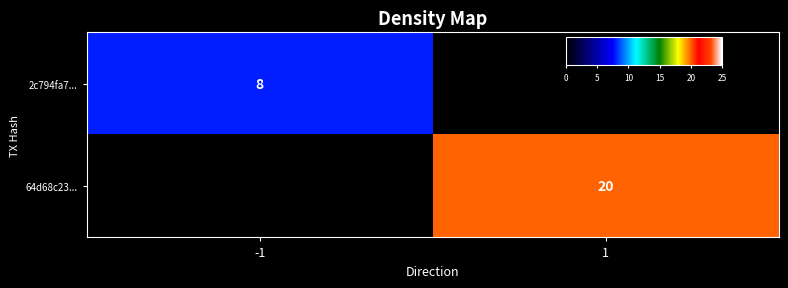

Is it true that 64d68c23... equals 11 at 1?

False